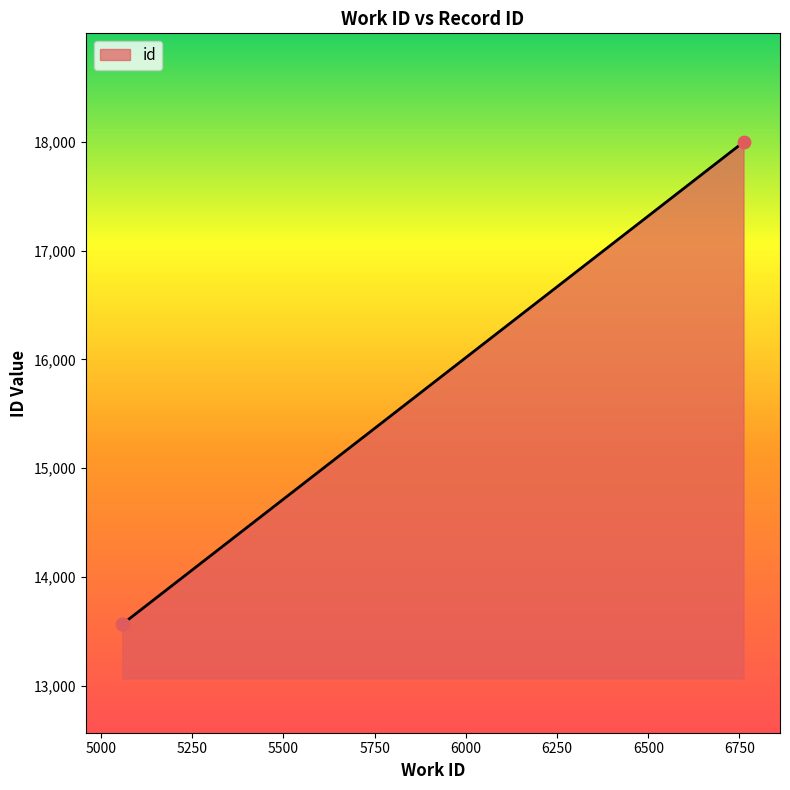

What is the difference between the maximum and minimum values?

4431